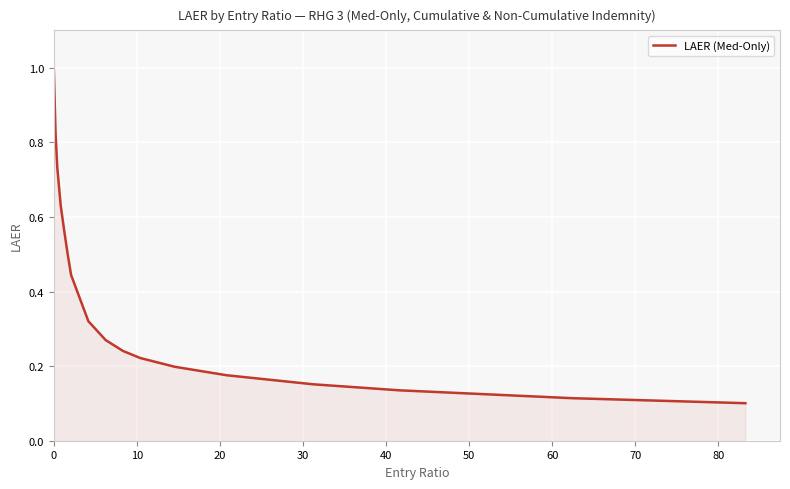

What is the maximum value shown in the chart?

1.0